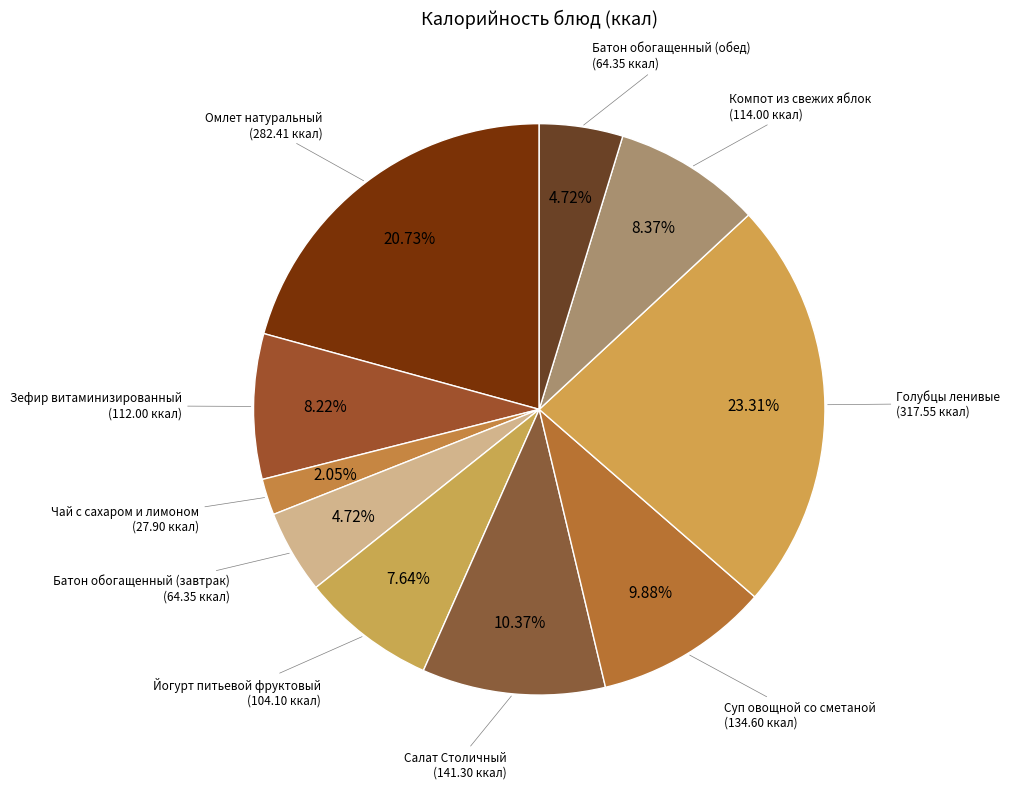

Rank the categories by value from lowest to highest.

Чай с сахаром и лимоном, Батон обогащенный (завтрак), Батон обогащенный (обед), Йогурт питьевой фруктовый, Зефир витаминизированный, Компот из свежих яблок, Суп овощной со сметаной, Салат Столичный, Омлет натуральный, Голубцы ленивые